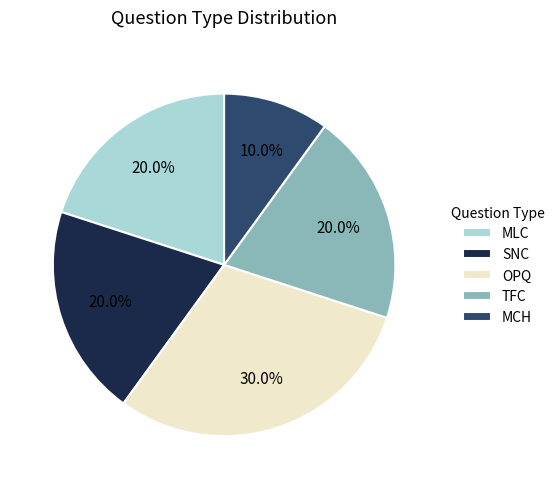

Which slice is the largest?

OPQ